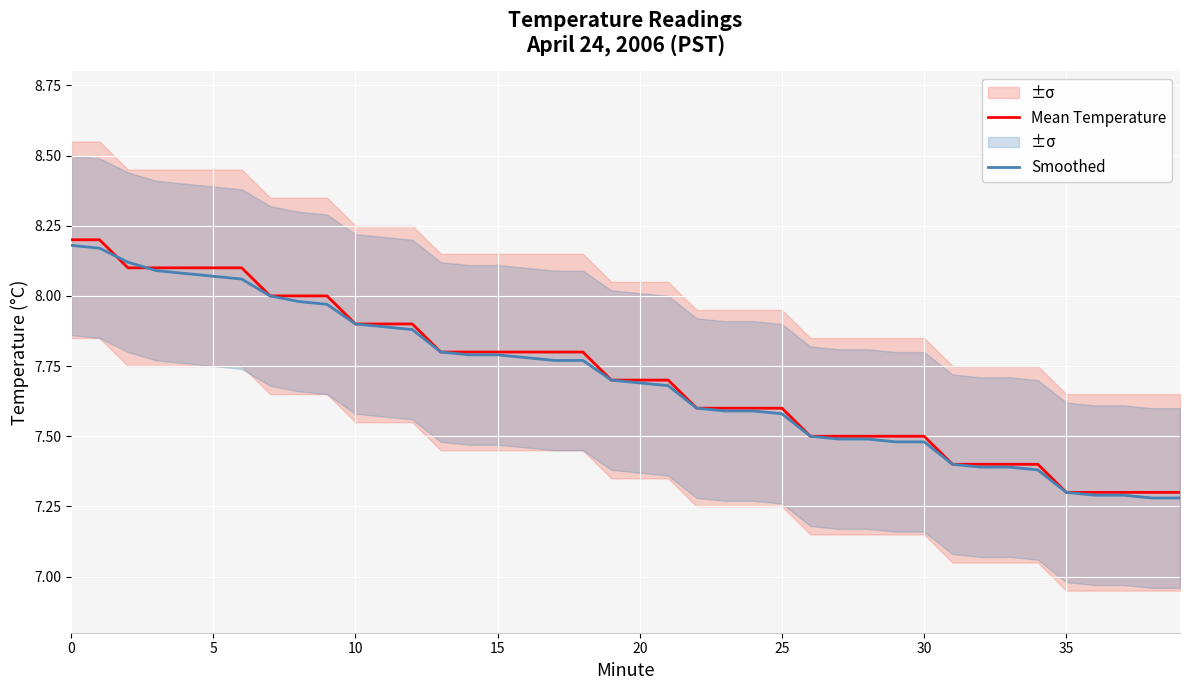

Between 31 and 35, which series saw the biggest shift?

Mean Temperature